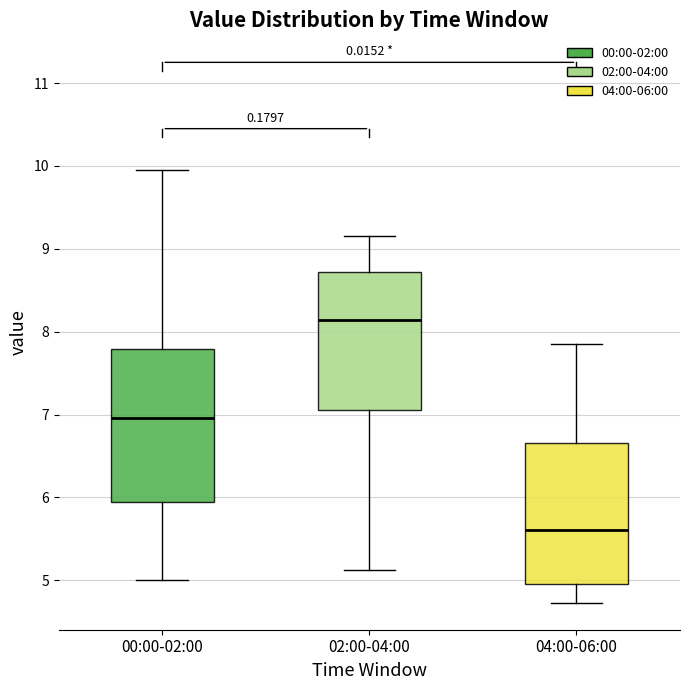

Reading left to right, read every box against the y-axis: the position of its median line, the range the box covers, and the ends of its whiskers. The values are not printed on the chart, so give them approximately, as read against the axis.

00:00-02:00: median 7.0, box 5.9 to 7.8, whiskers 5.0 to 10.0
02:00-04:00: median 8.1, box 7.1 to 8.7, whiskers 5.1 to 9.2
04:00-06:00: median 5.6, box 5.0 to 6.7, whiskers 4.7 to 7.9